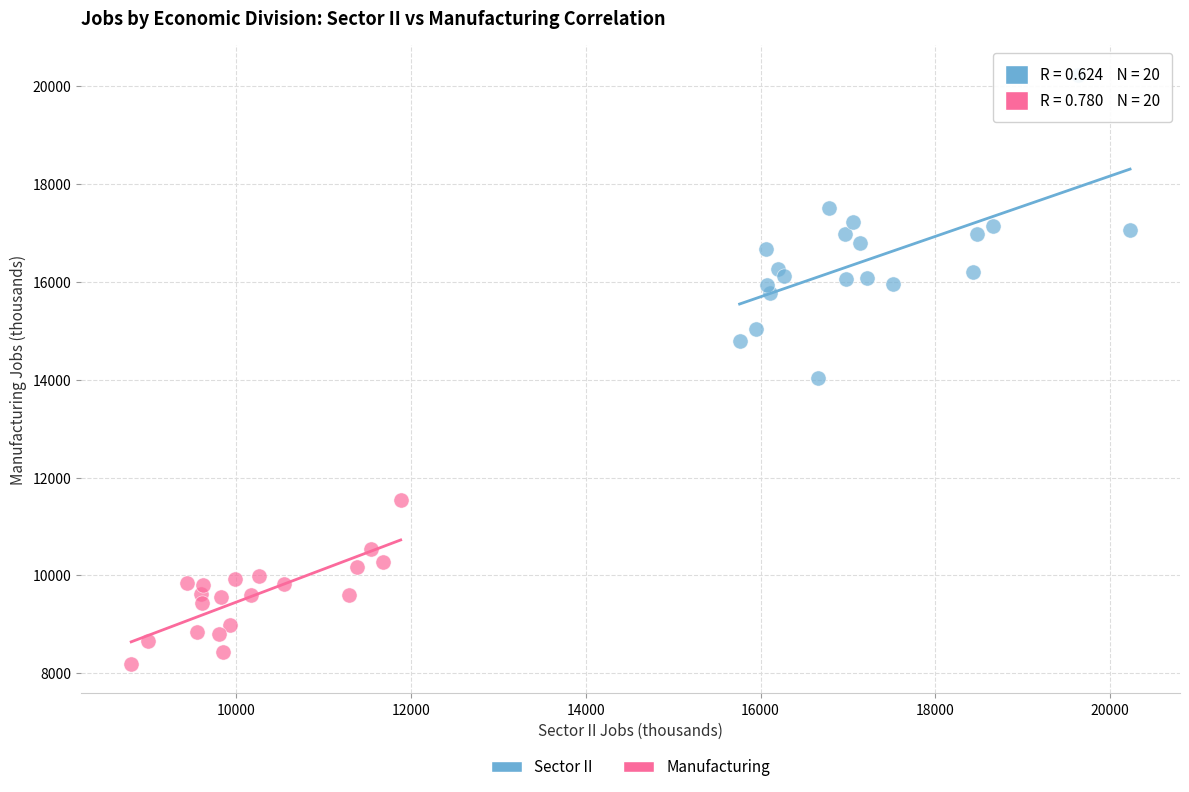

Which series contains the lowest Y value?

Manufacturing